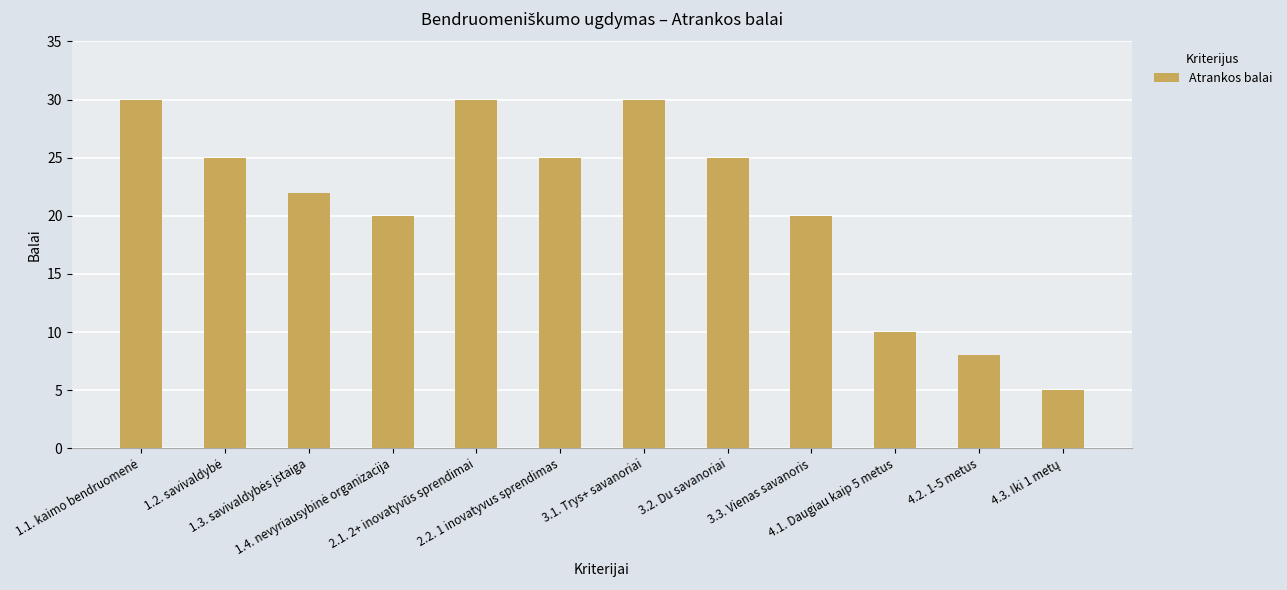

What is the difference between the second highest and second lowest values?

22